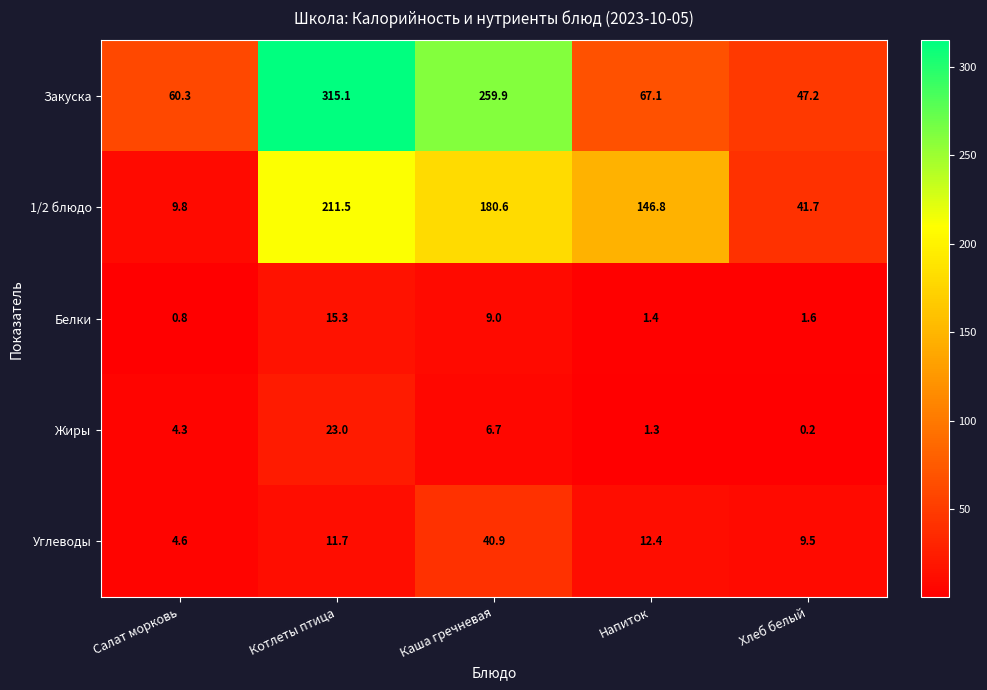

At how many categories does at least one series exceed 147?

2